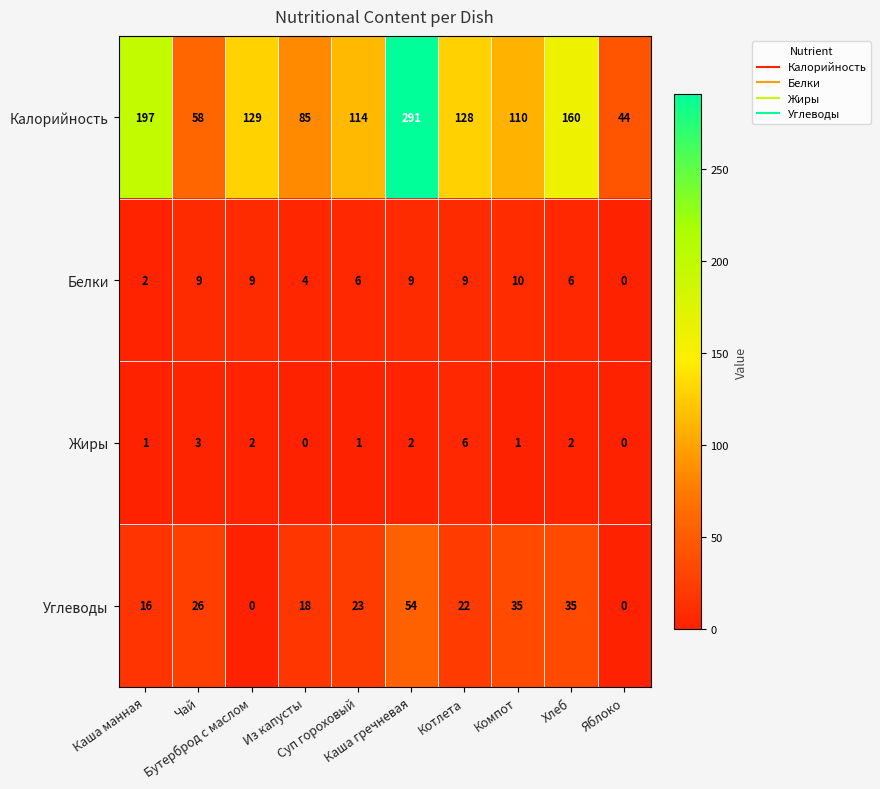

List the series in order of their peak value, lowest first.

Жиры, Белки, Углеводы, Калорийность